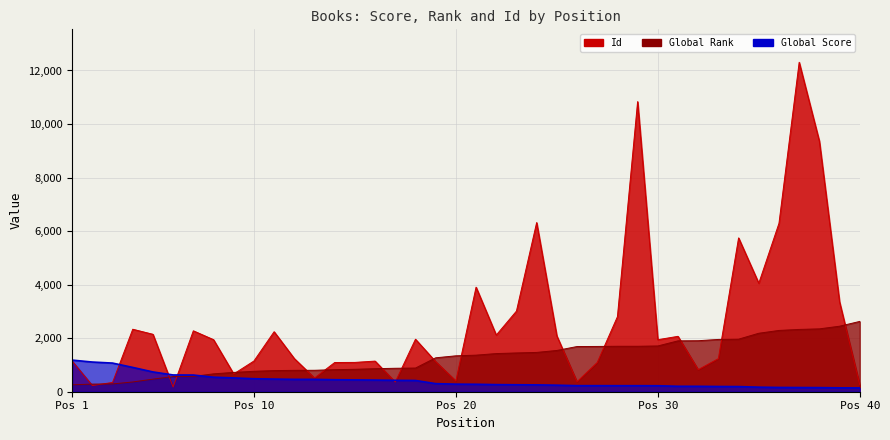

At which label does Id first exceed 1944?

4